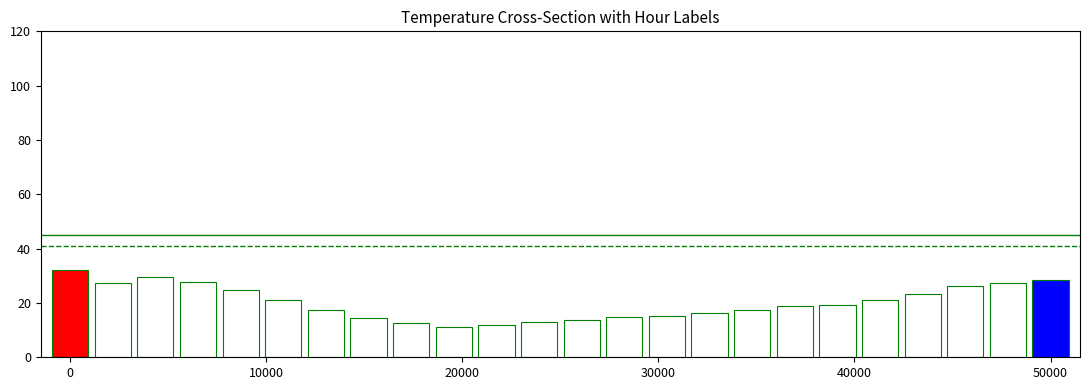

The value of Level 41 at 0 is 41. True or false?

True